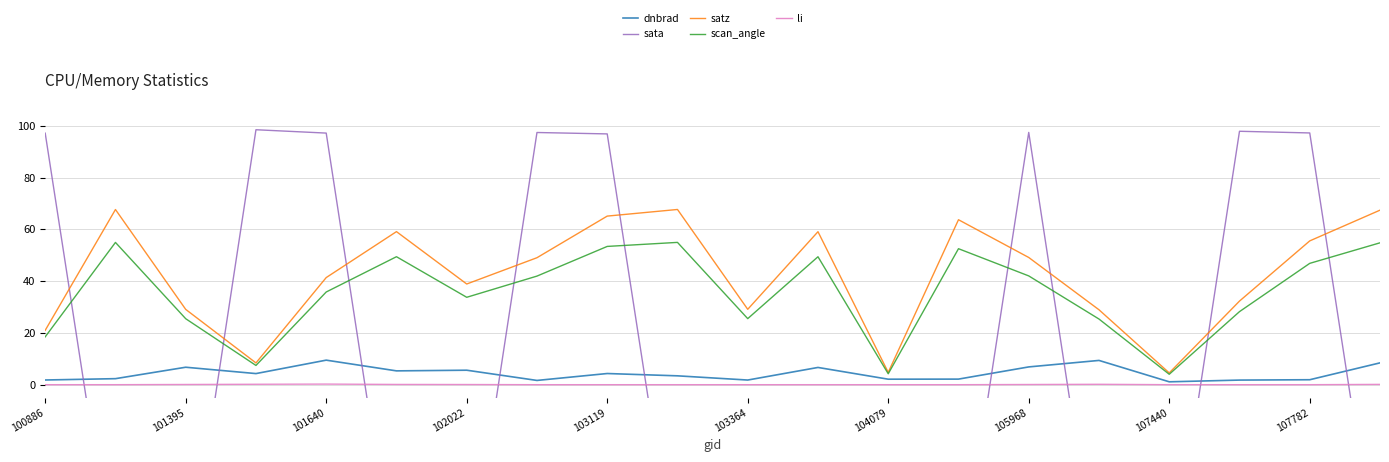

What is the difference between the maximum and minimum values in the dnbrad series?

8.4